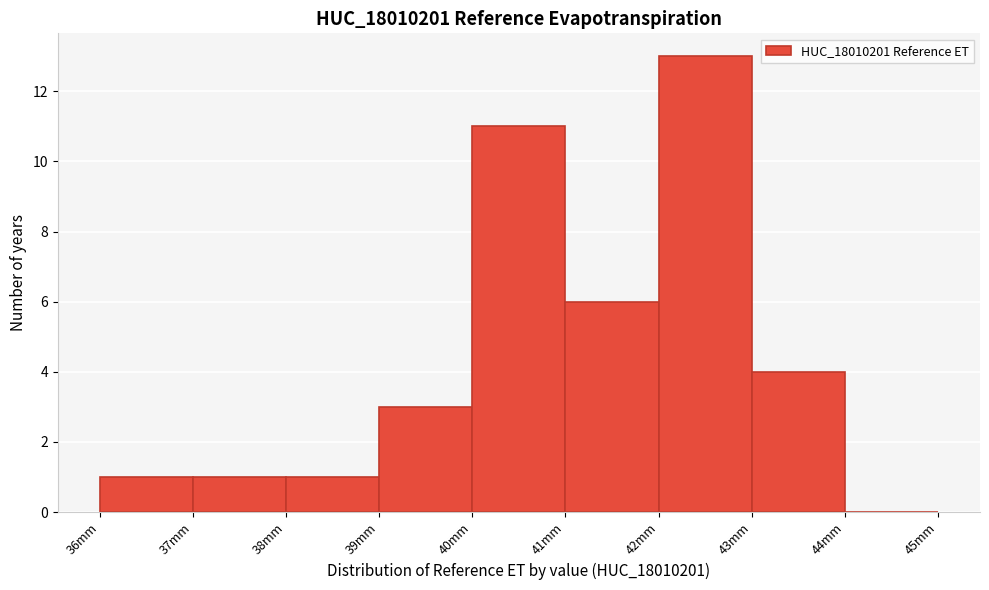

Over which range of the x-axis is the bar tallest?

42 to 43